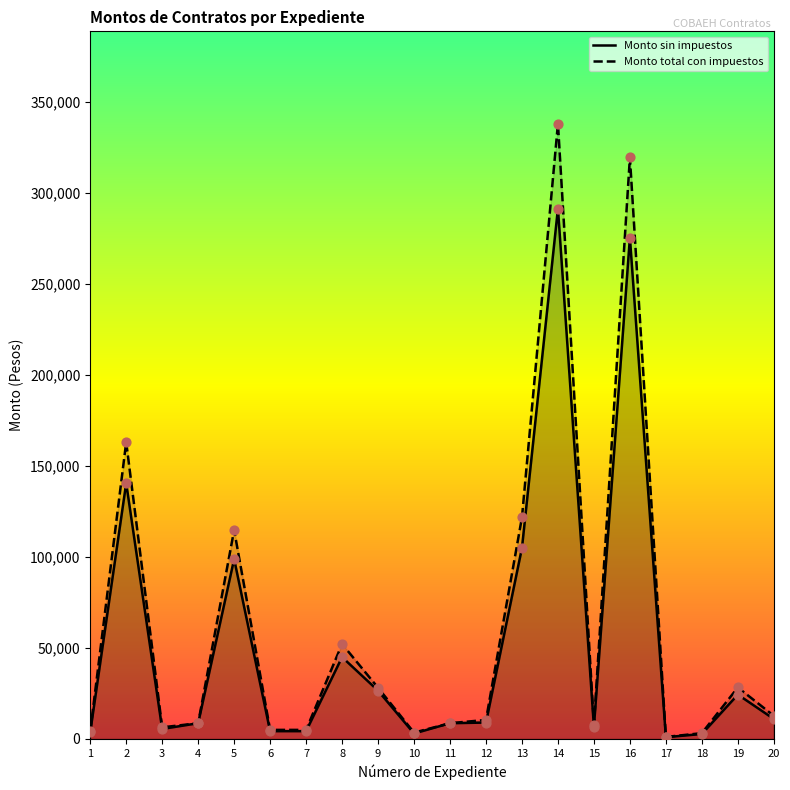

What is the total value across all series at 8?

97200.0